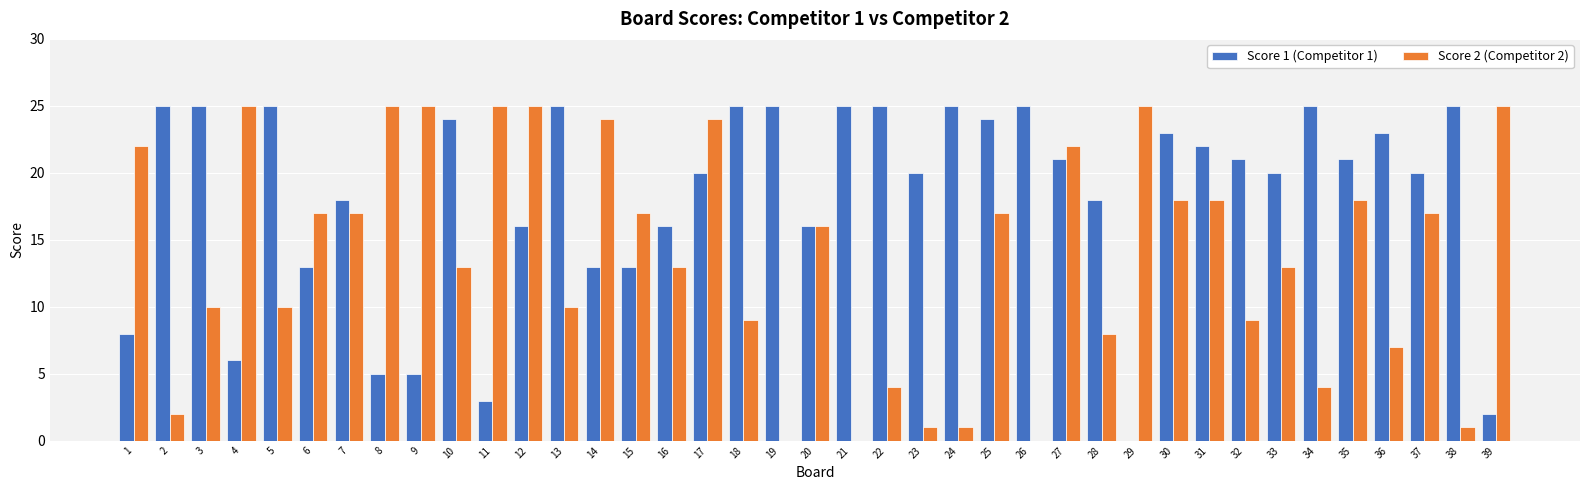

Reading right to left, extract all data points from this chart.

Score 1 (Competitor 1): 39=2	38=25	37=20	36=23	35=21	34=25	33=20	32=21	31=22	30=23	29=0	28=18	27=21	26=25	25=24	24=25	23=20	22=25	21=25	20=16	19=25	18=25	17=20	16=16	15=13	14=13	13=25	12=16	11=3	10=24	9=5	8=5	7=18	6=13	5=25	4=6	3=25	2=25	1=8
Score 2 (Competitor 2): 39=25	38=1	37=17	36=7	35=18	34=4	33=13	32=9	31=18	30=18	29=25	28=8	27=22	26=0	25=17	24=1	23=1	22=4	21=0	20=16	19=0	18=9	17=24	16=13	15=17	14=24	13=10	12=25	11=25	10=13	9=25	8=25	7=17	6=17	5=10	4=25	3=10	2=2	1=22